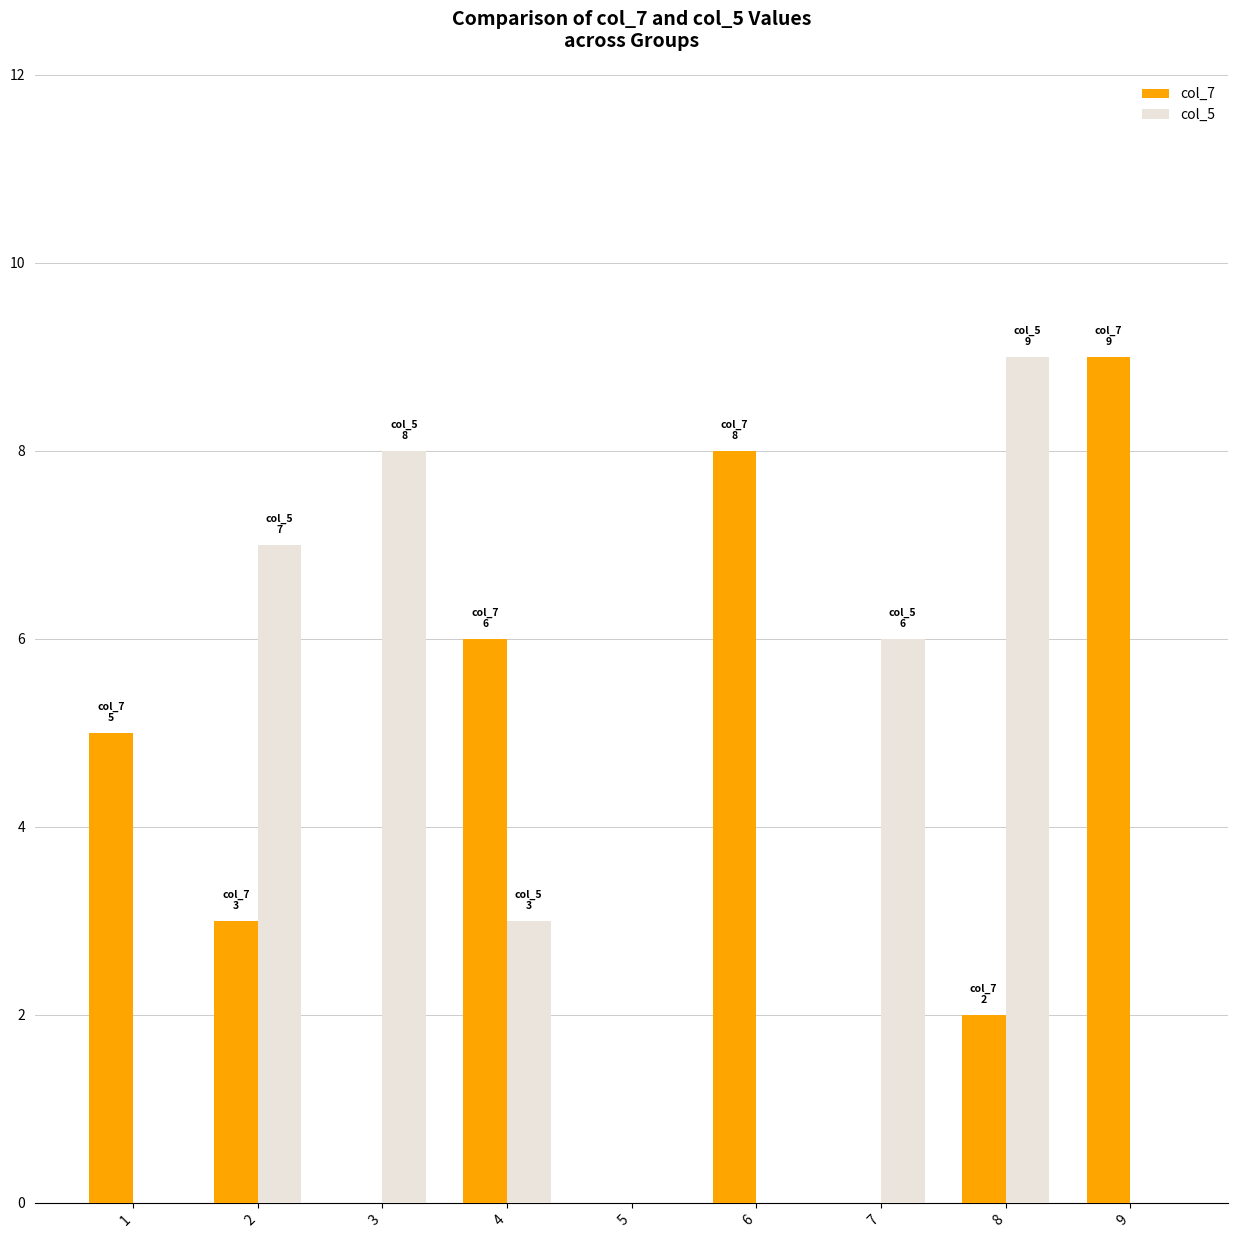

Which series changed the most between 5 and 7?

col_5